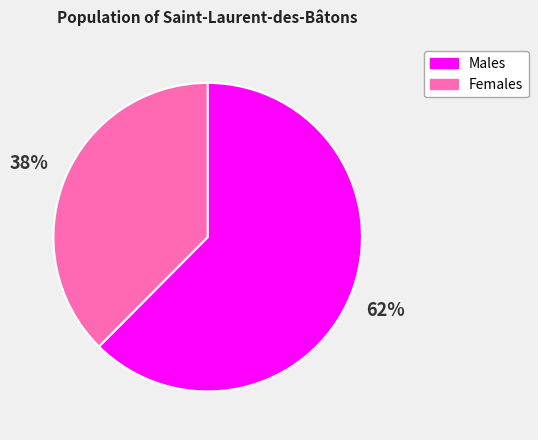

To the nearest percent, what is the average slice percentage?

50%